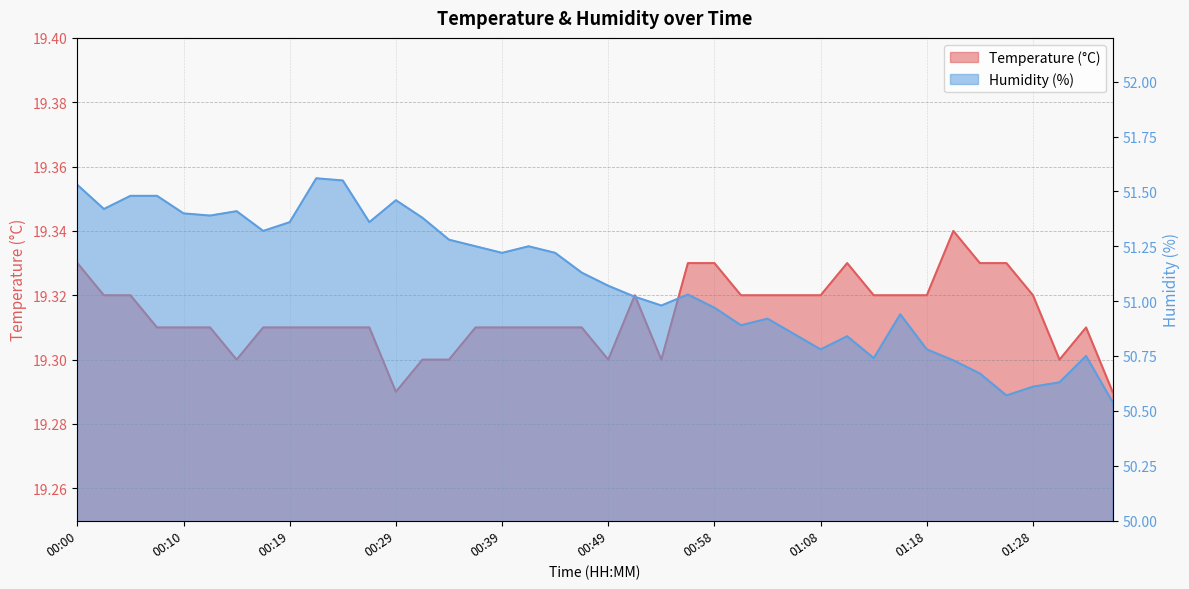

In Humidity (%), how many points are higher than both neighbors (excluding endpoints)?

9